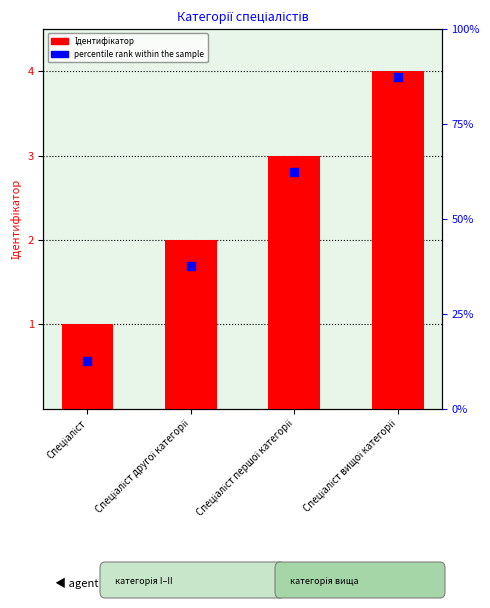

Which series contains the highest Y value?

Ідентифікатор